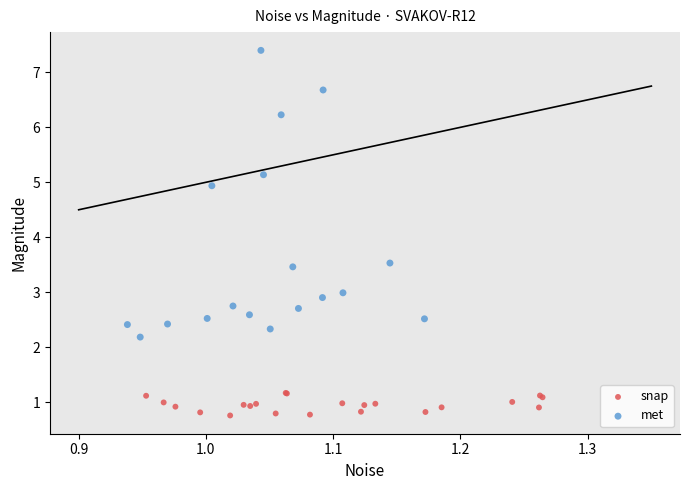

Which series has the largest Y range (max minus min)?

met